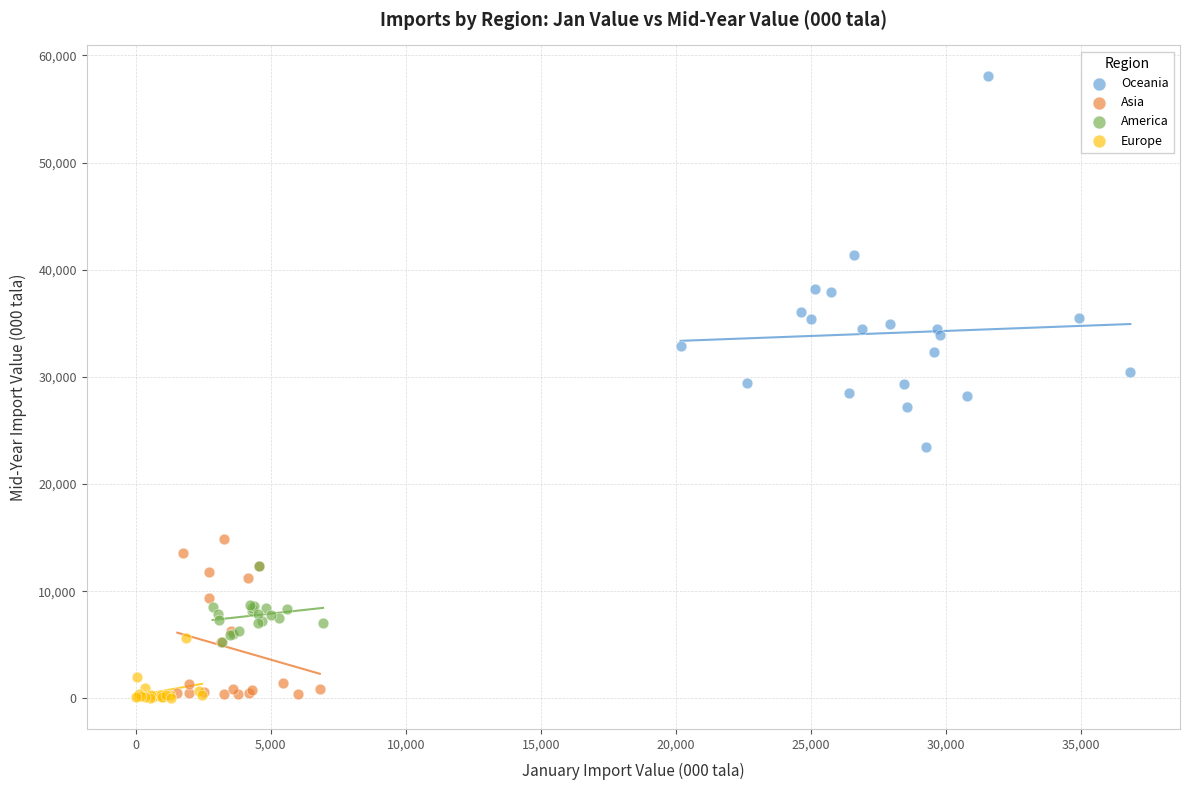

What are all the series names shown in the legend?

Oceania, Asia, America, Europe